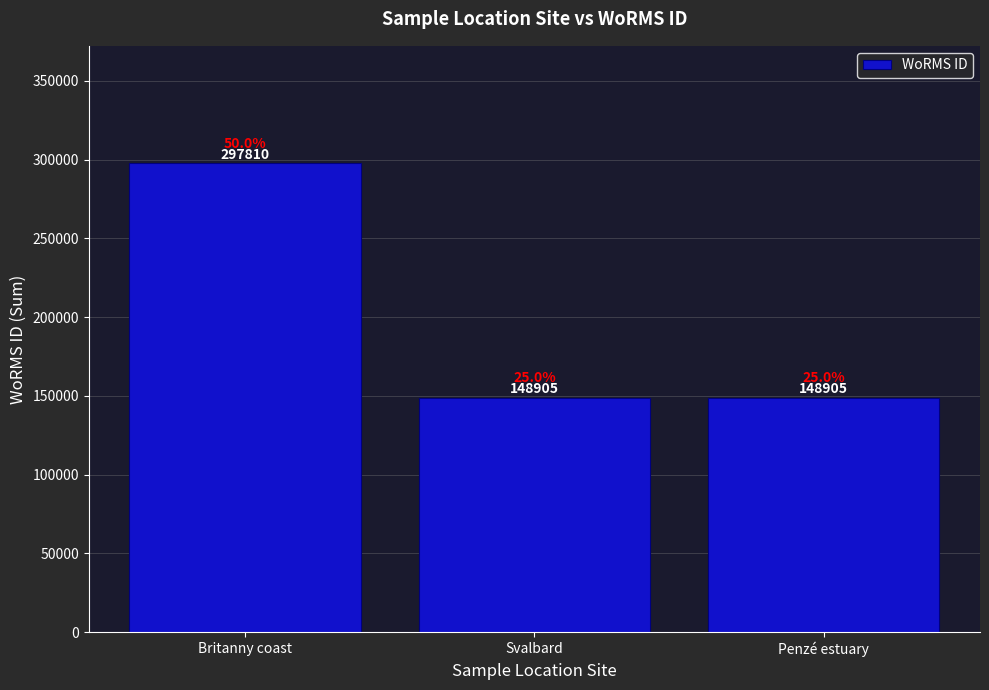

What is the label of the 1st bar from the left?

Britanny coast